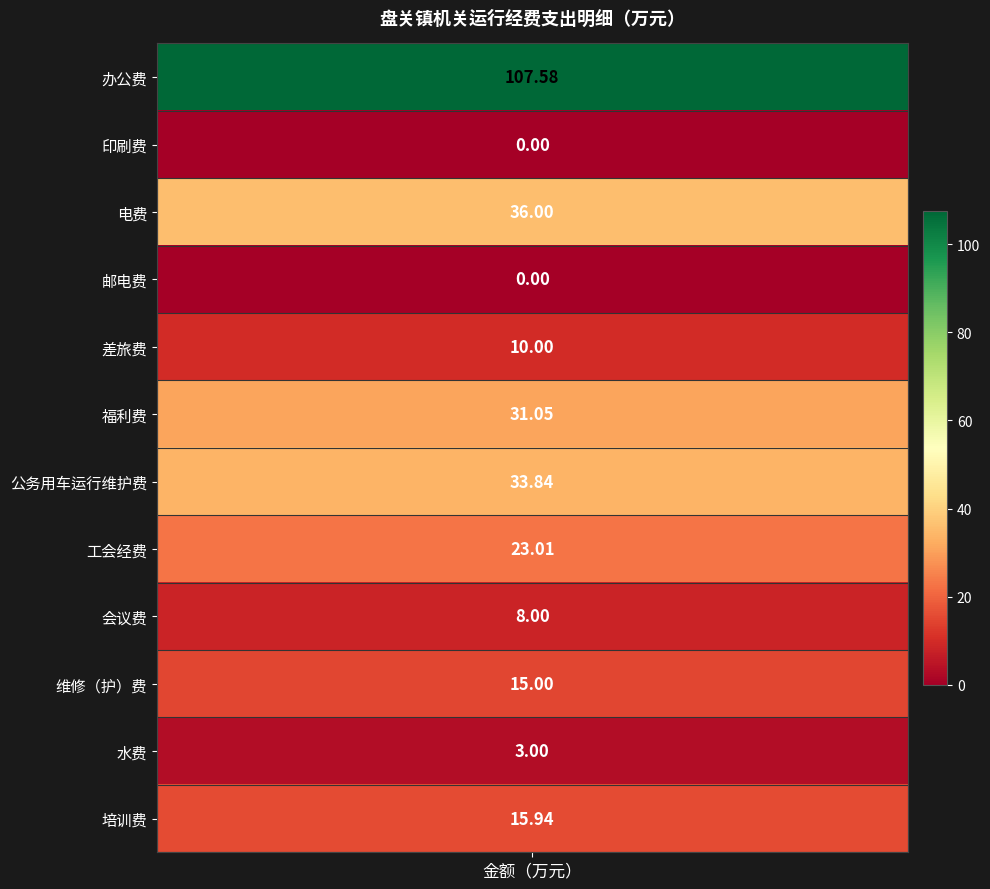

Where does the data first go above 15?

办公费